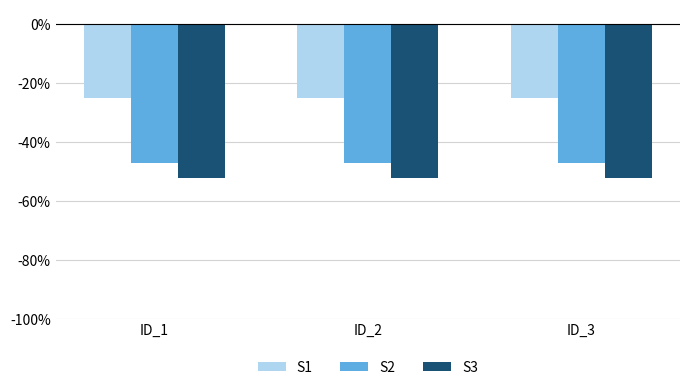

Is the value of S1 at ID_2 greater than the value of S3 at ID_1?

Yes